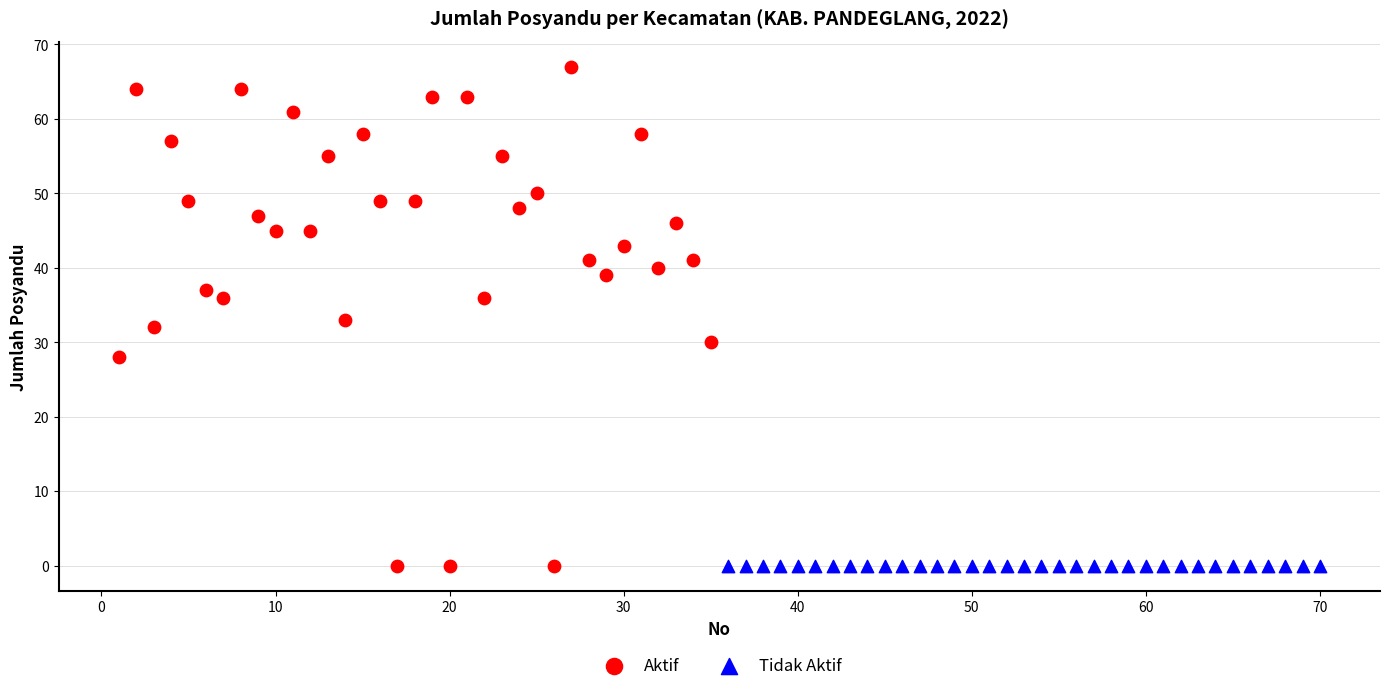

Which series contains the highest Y value?

Aktif